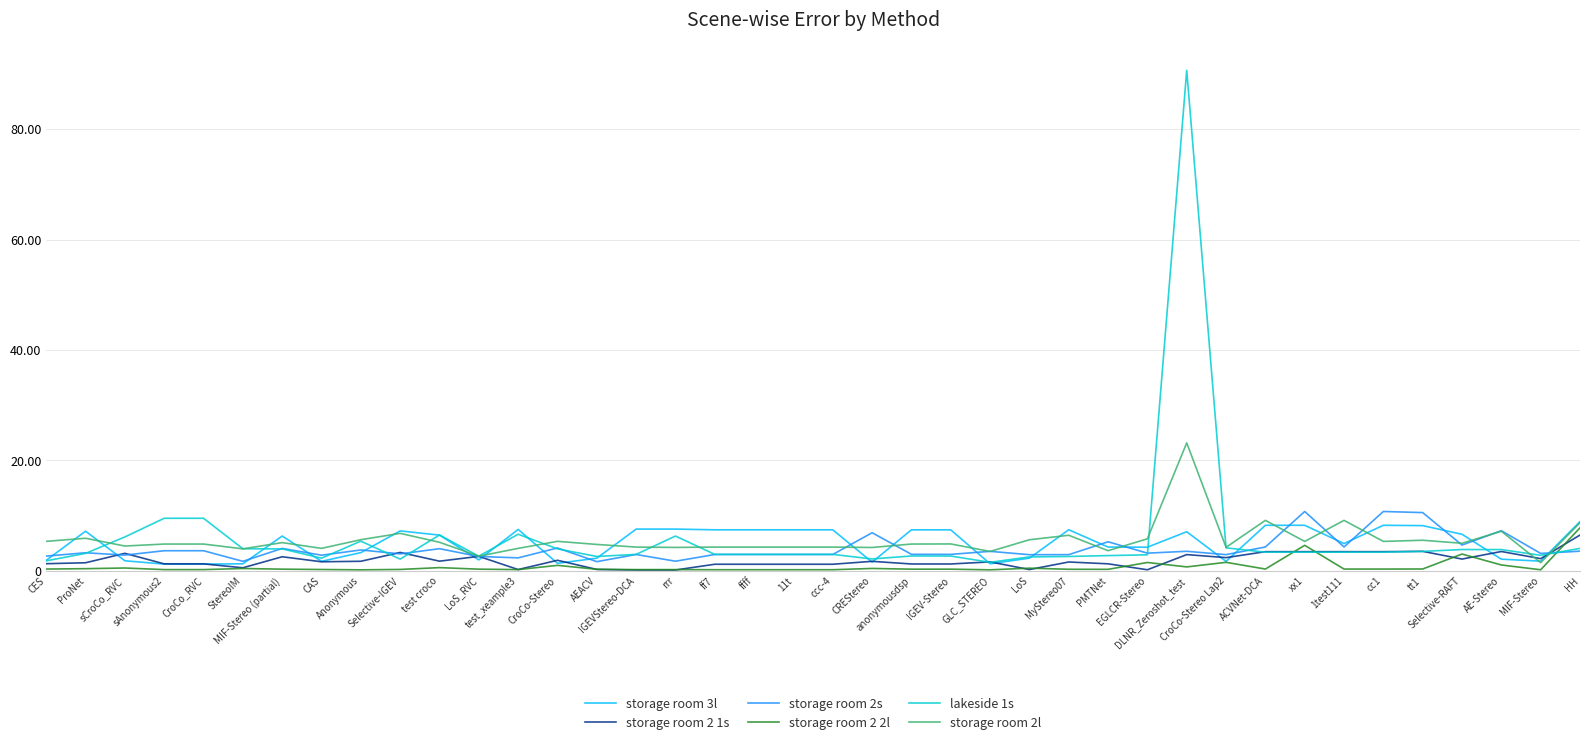

Which series has the widest spread of values?

lakeside 1s